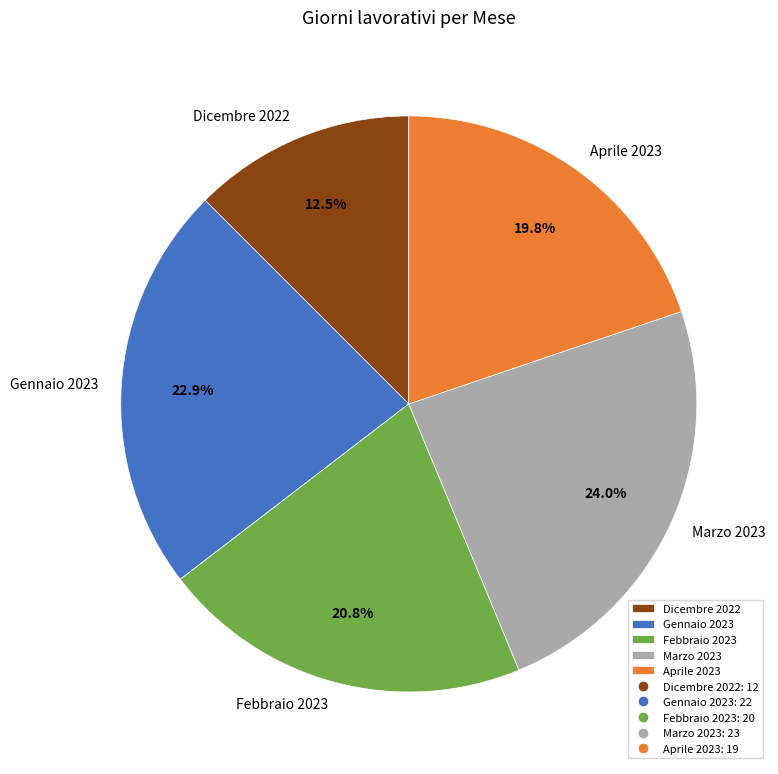

Which slice is the smallest?

Dicembre 2022